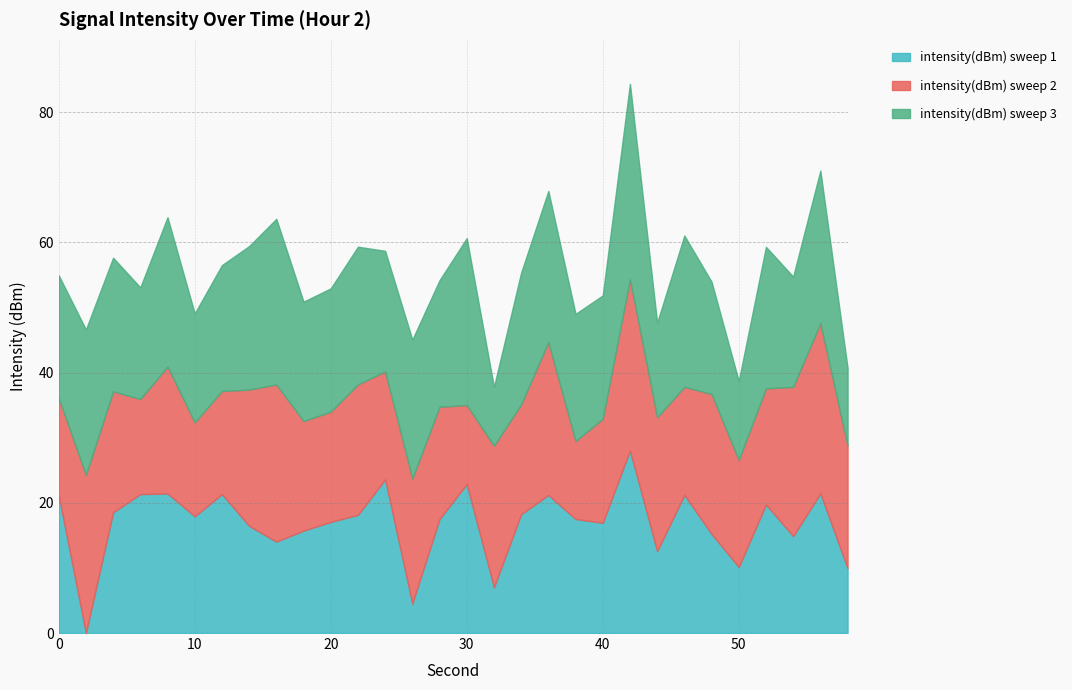

Between 30 and 8, which is larger?

30